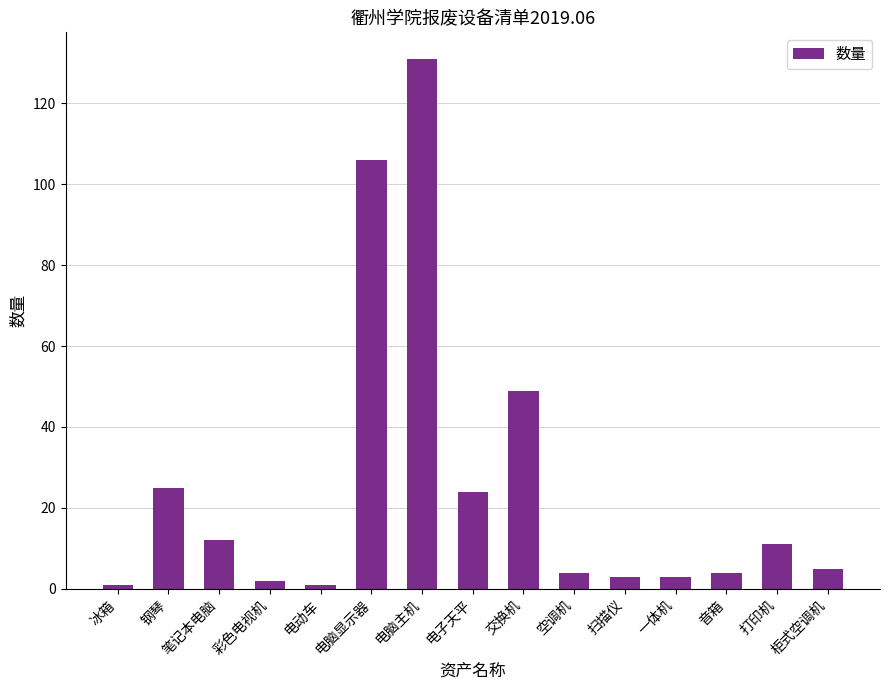

What is the maximum value shown in the chart?

131